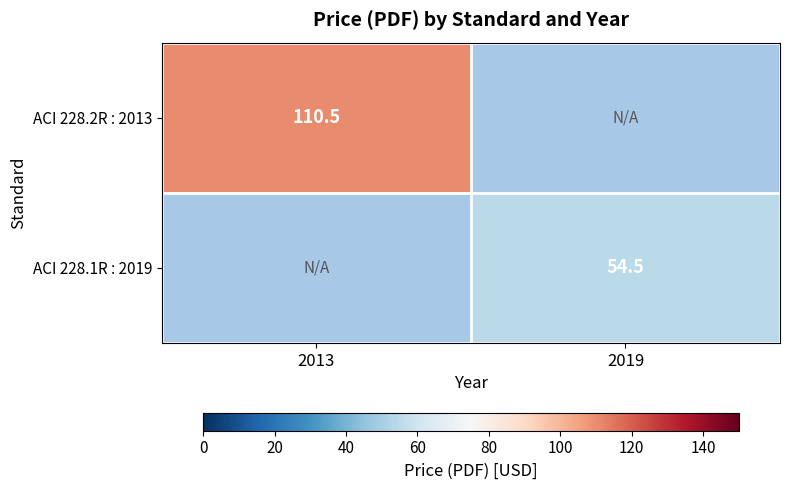

Which label corresponds to the largest value in the chart?

2013